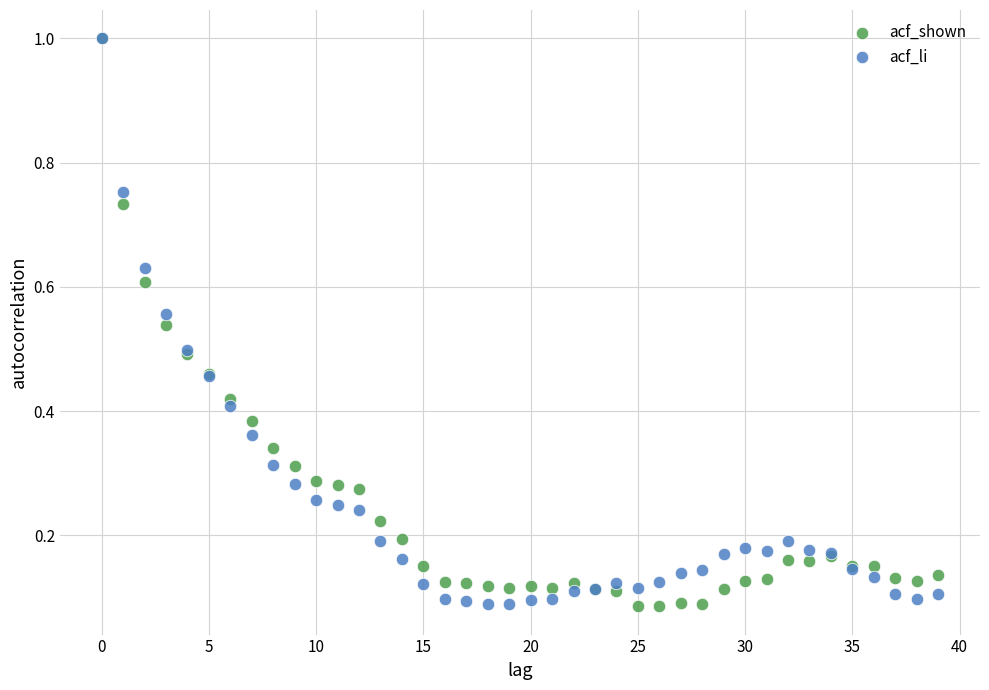

What are all the series names shown in the legend?

acf_shown, acf_li